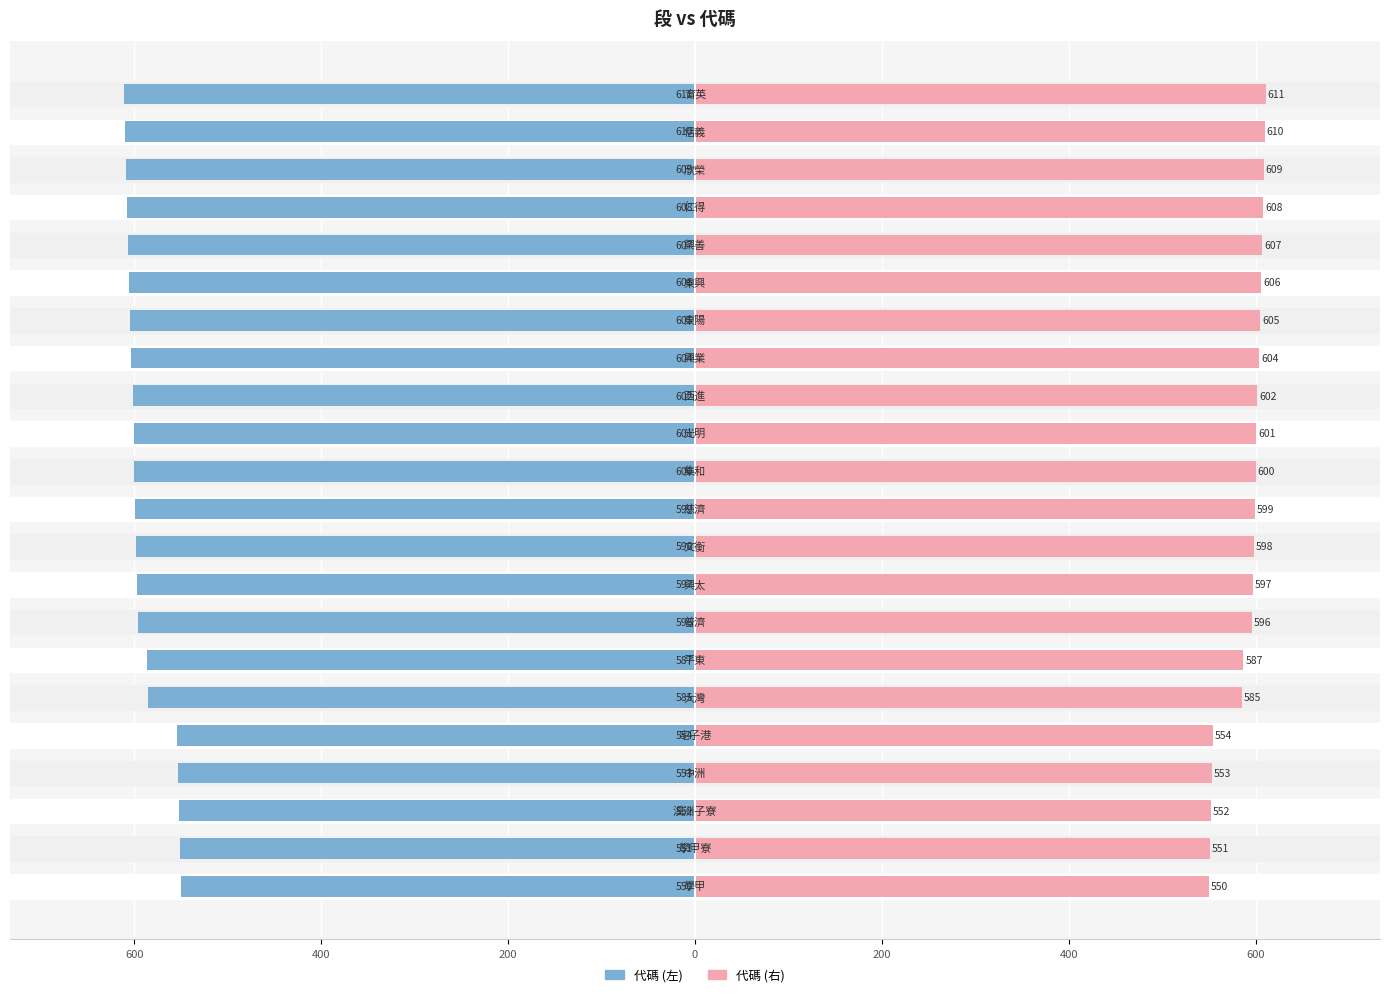

How many groups of bars are there?

22